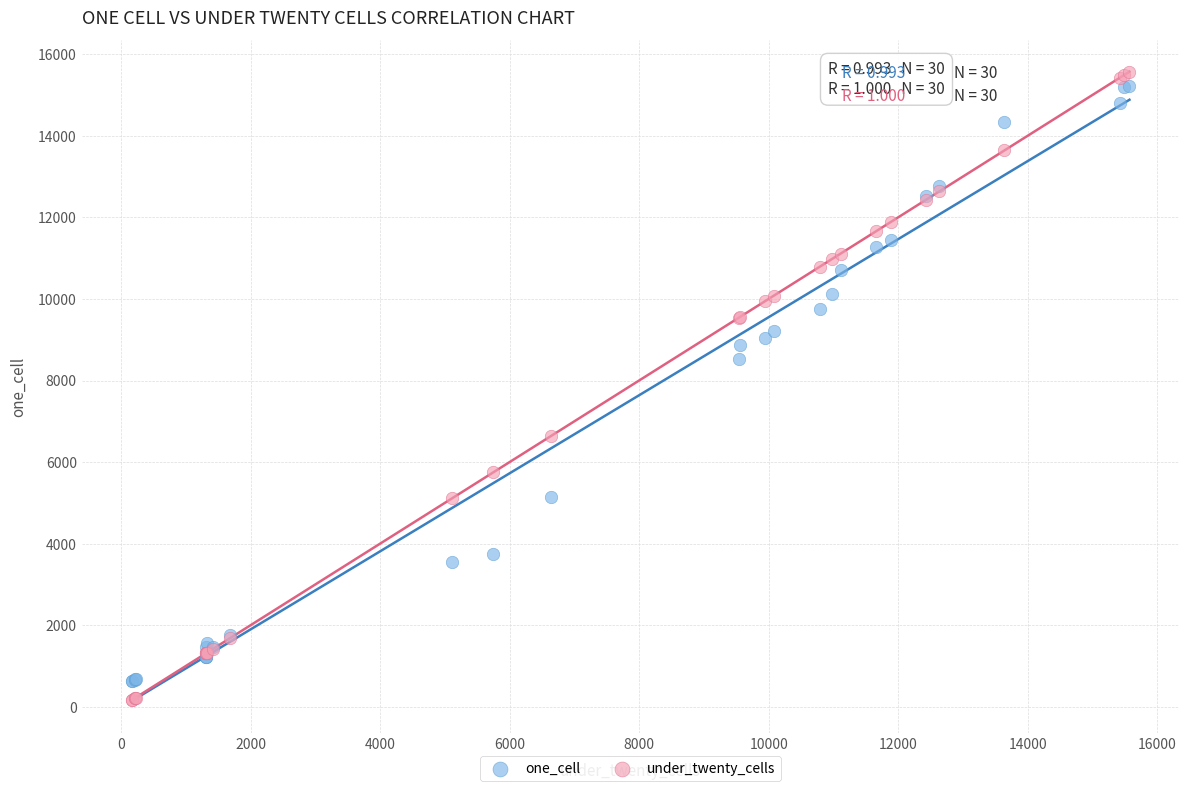

In the one_cell series, what Y value is closest to 7931?

8523